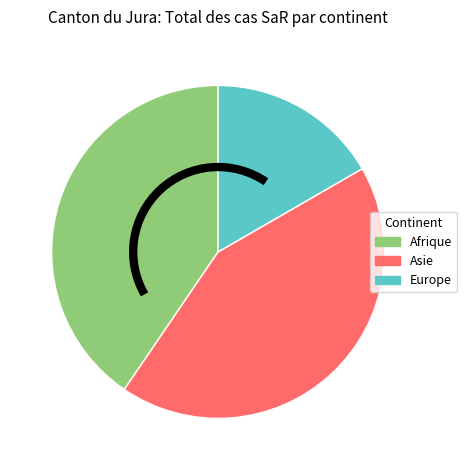

Does any single category account for the majority?

No